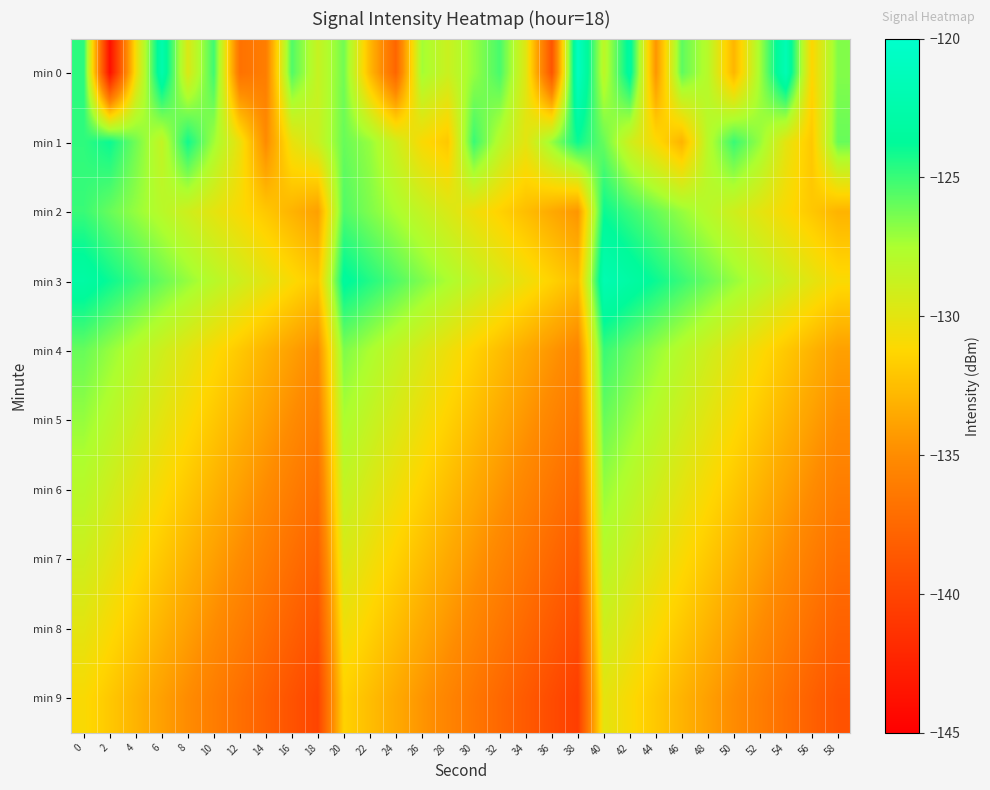

What is the difference between the highest and lowest values at 26?

8.0